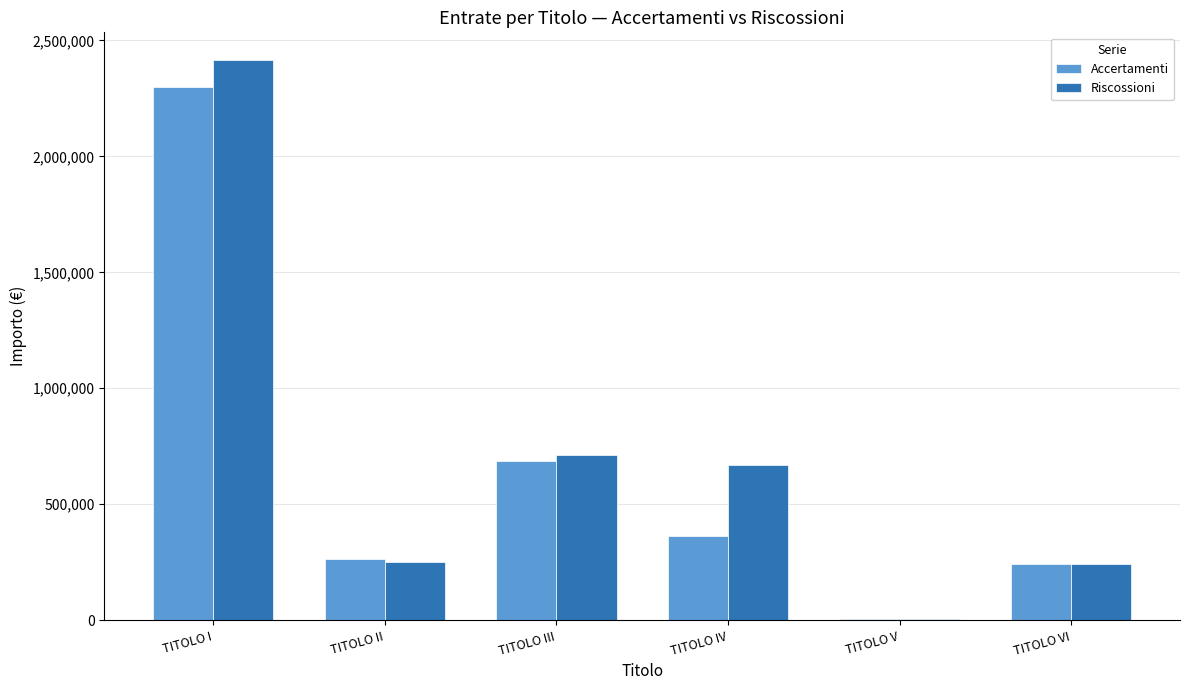

At which category does the chart reach its peak across all series?

TITOLO I